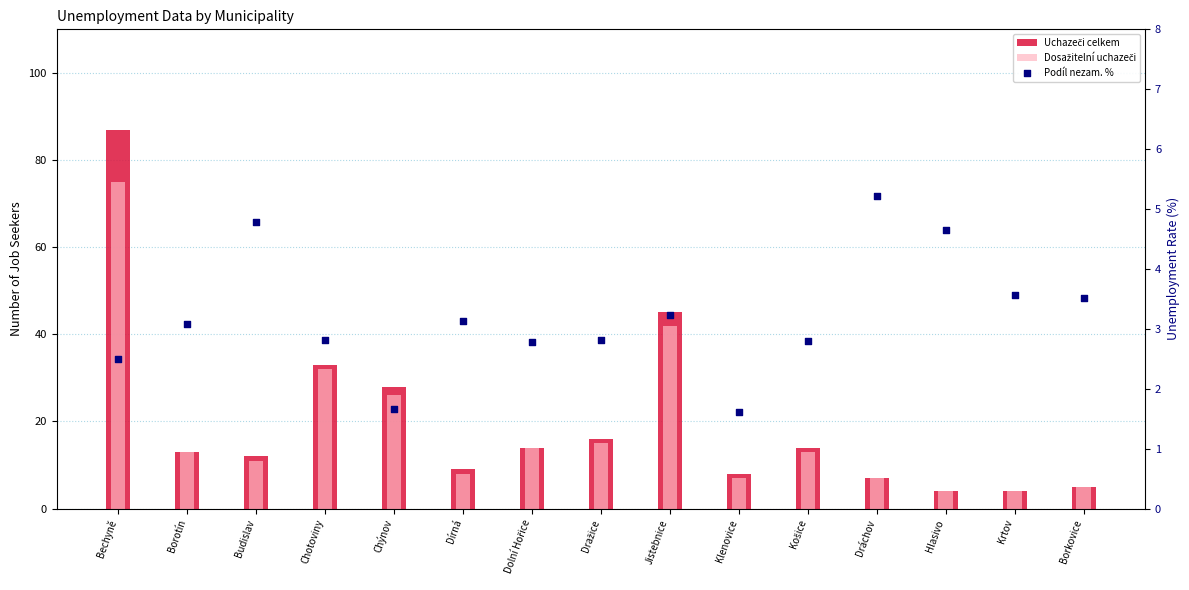

Which series contains the highest Y value?

Uchazeči celkem